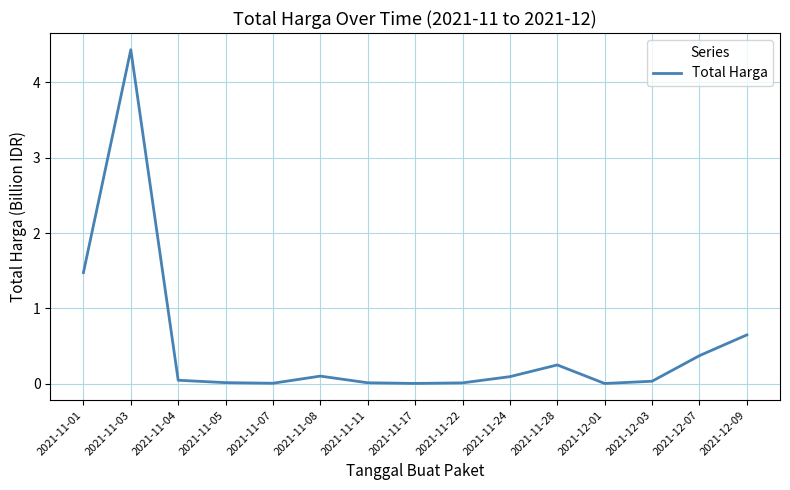

At which category does the chart reach its peak across all series?

2021-11-03